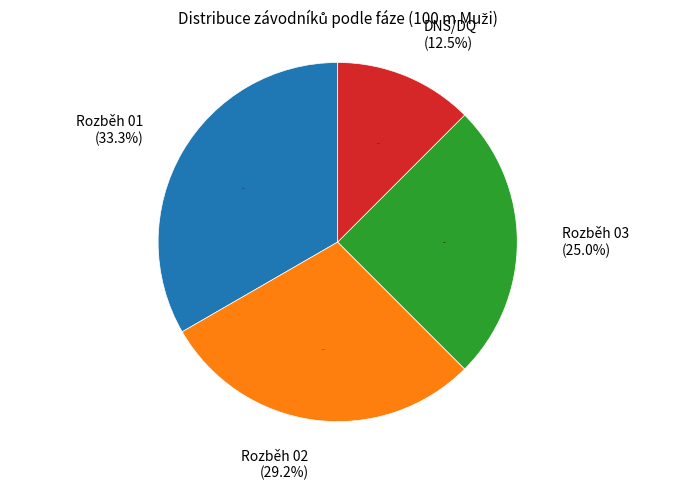

What portion of the pie excludes DNS/DQ?

87.5%